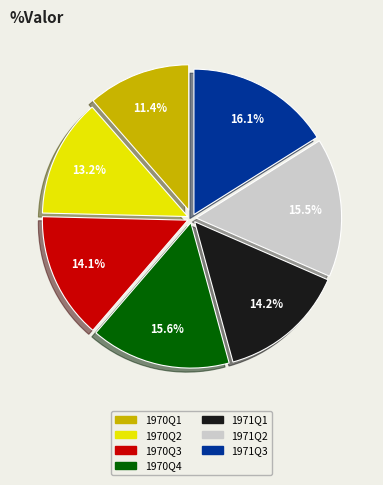

Is there any slice that represents more than half of the pie?

No